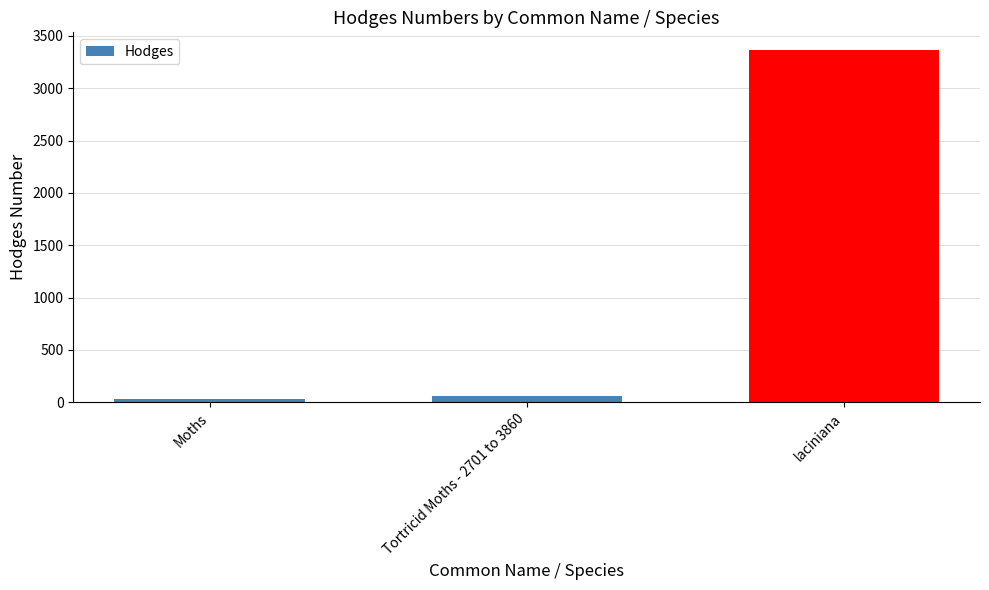

Reading left to right, list all the values displayed in this chart.

29.0	62.1	3366.0